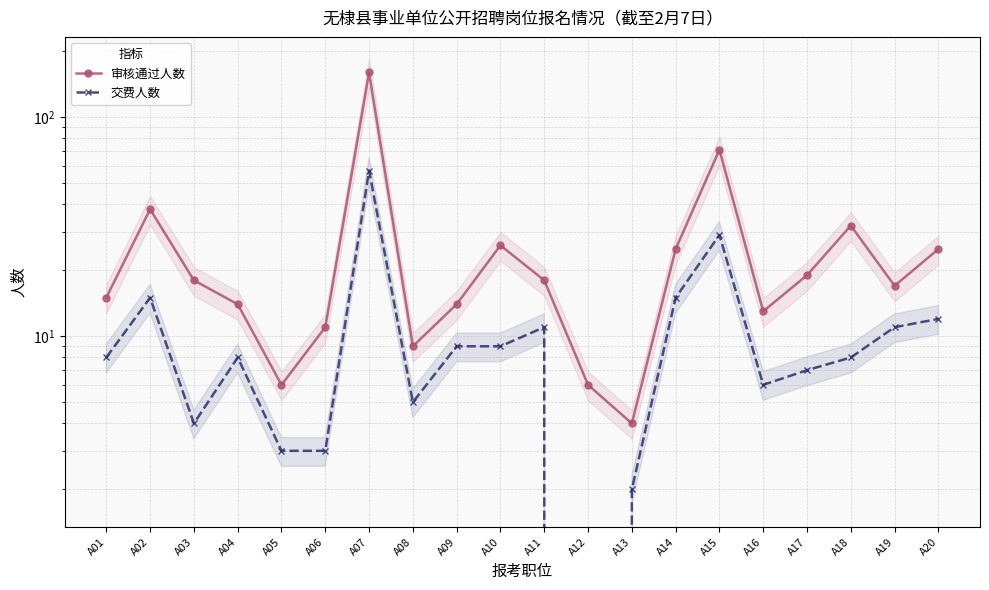

What is the highest value of the 交费人数 series?

57